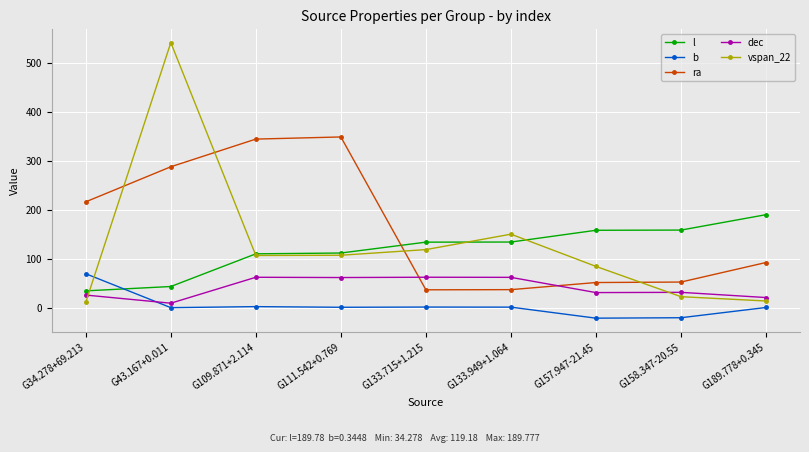

Rank the series at G189.778+0.345 from lowest to highest value.

b, vspan_22, dec, ra, l